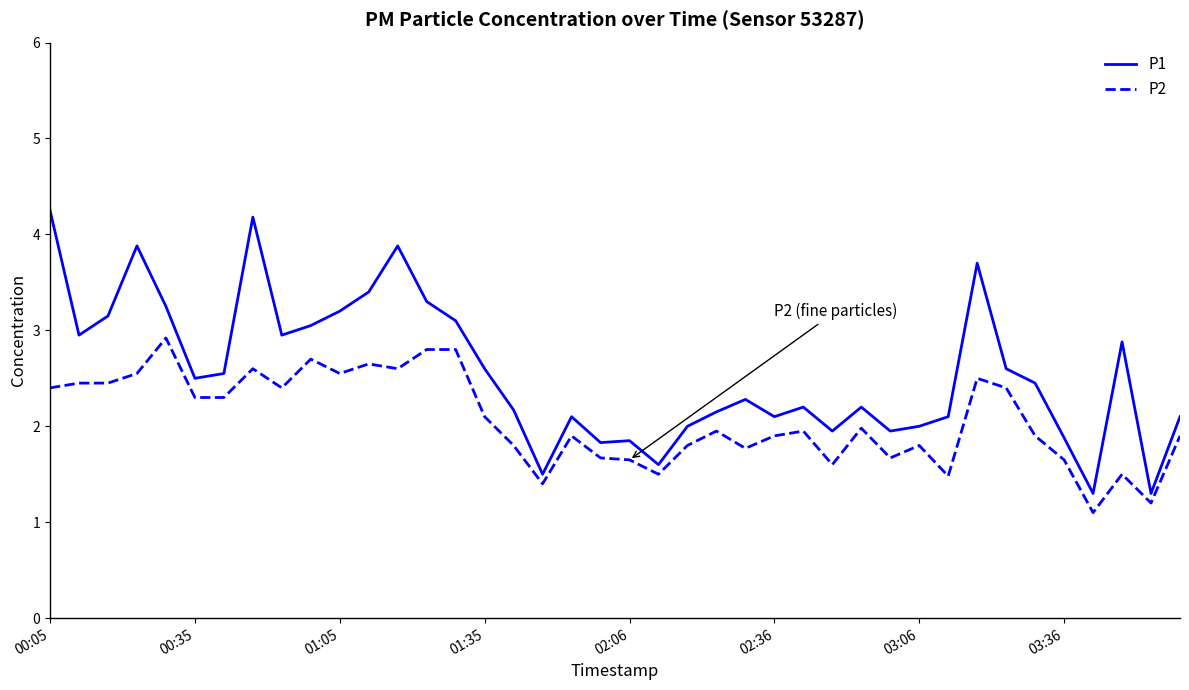

Rank the series by their average value, from highest to lowest.

P1, P2